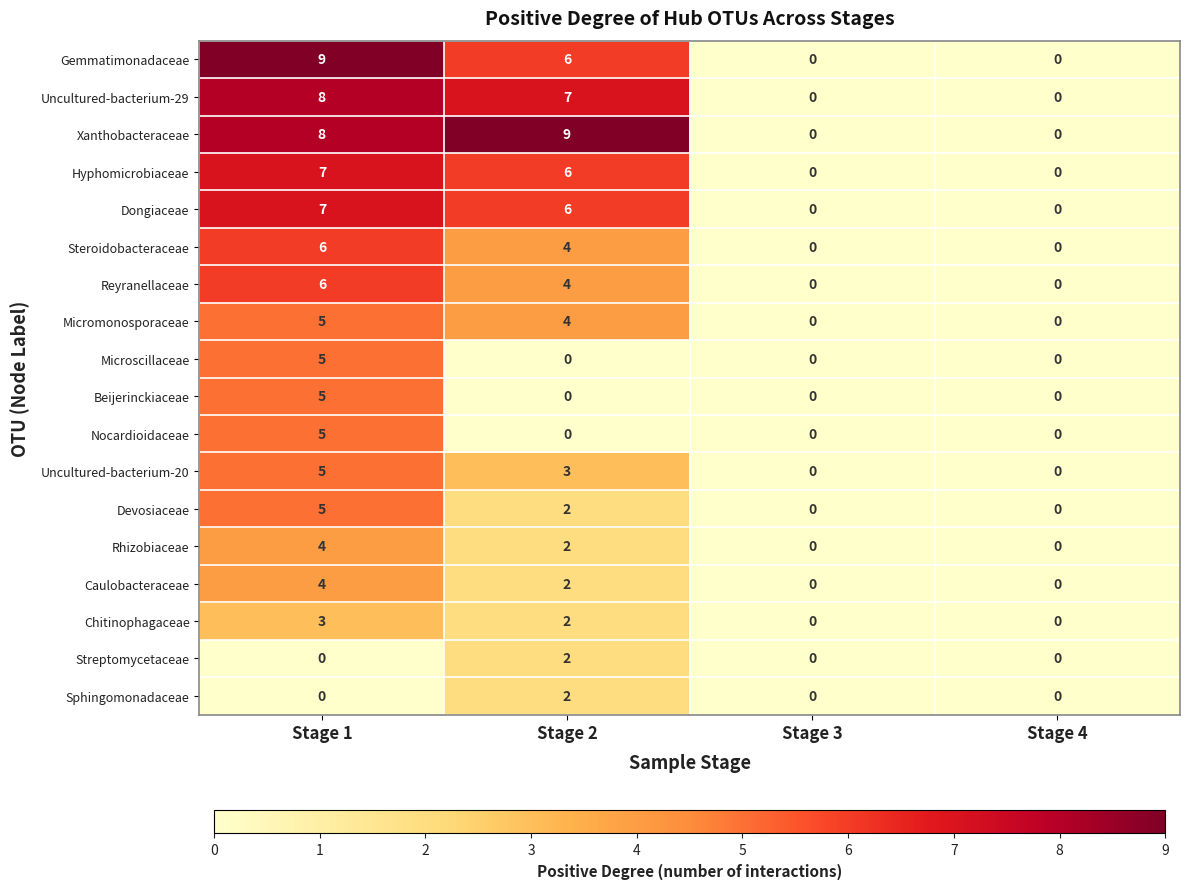

At which category is the sum across all series the highest?

Stage 1